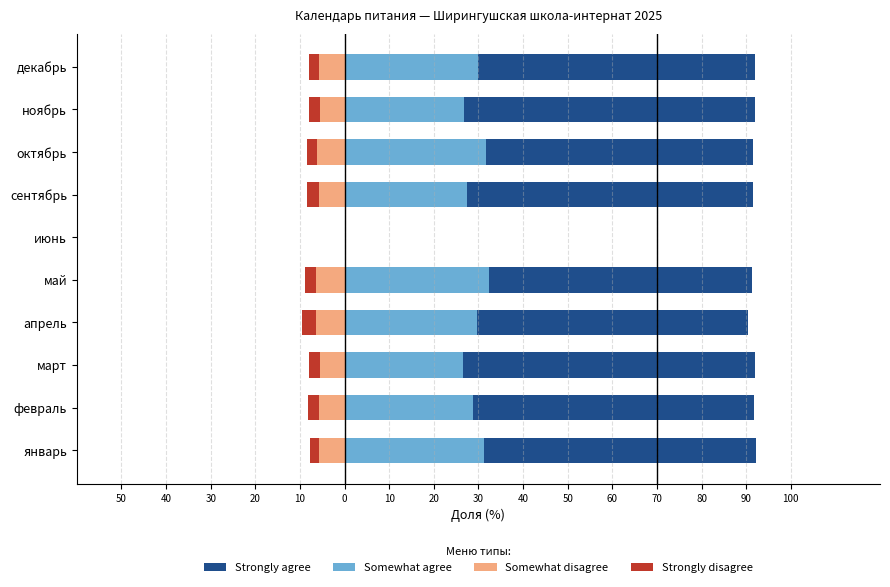

At how many categories does at least one series exceed 58?

9